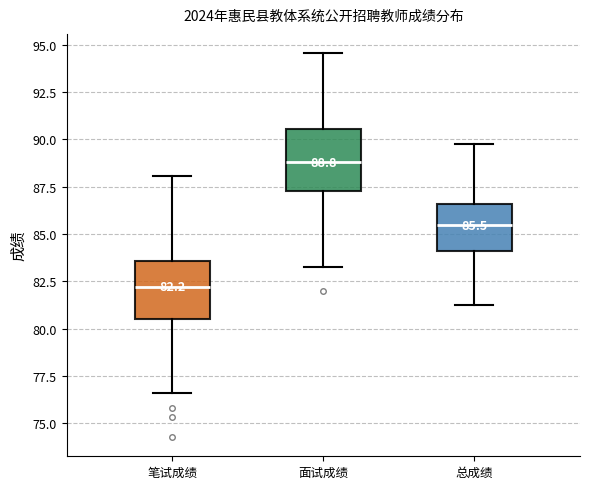

Which box's median line is the lowest?

笔试成绩